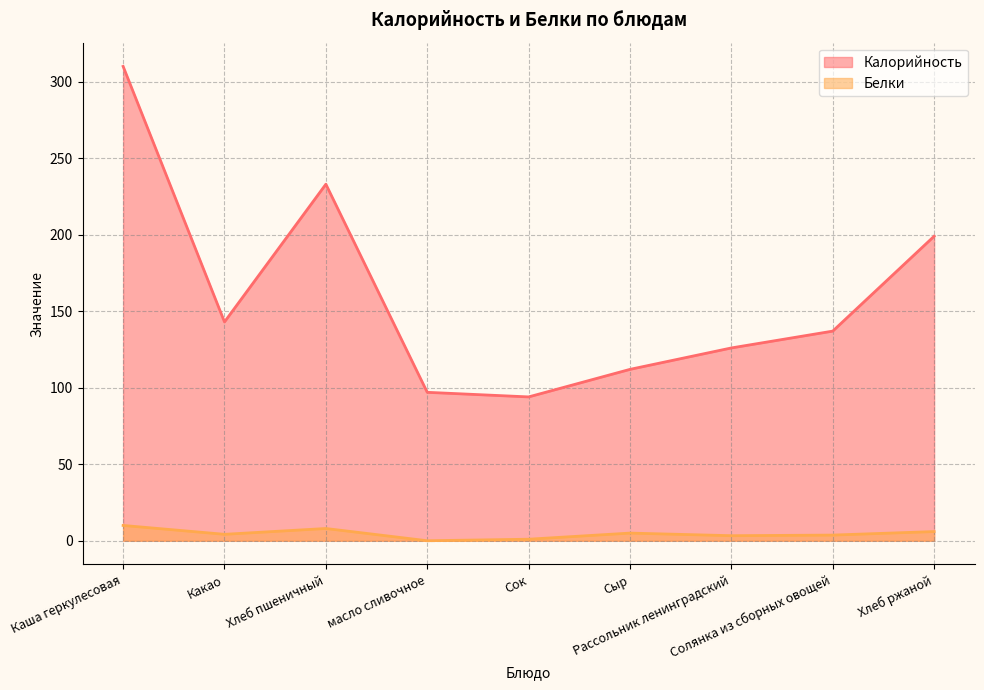

The value of Белки at Рассольник ленинградский is 1.1. True or false?

False